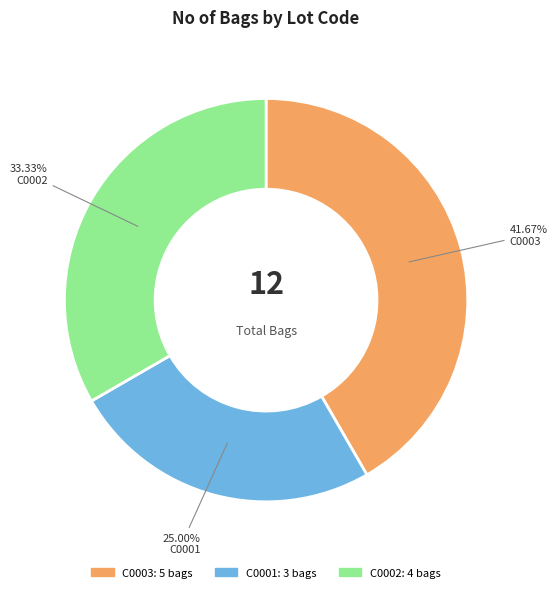

Which slice is the smallest?

C0001